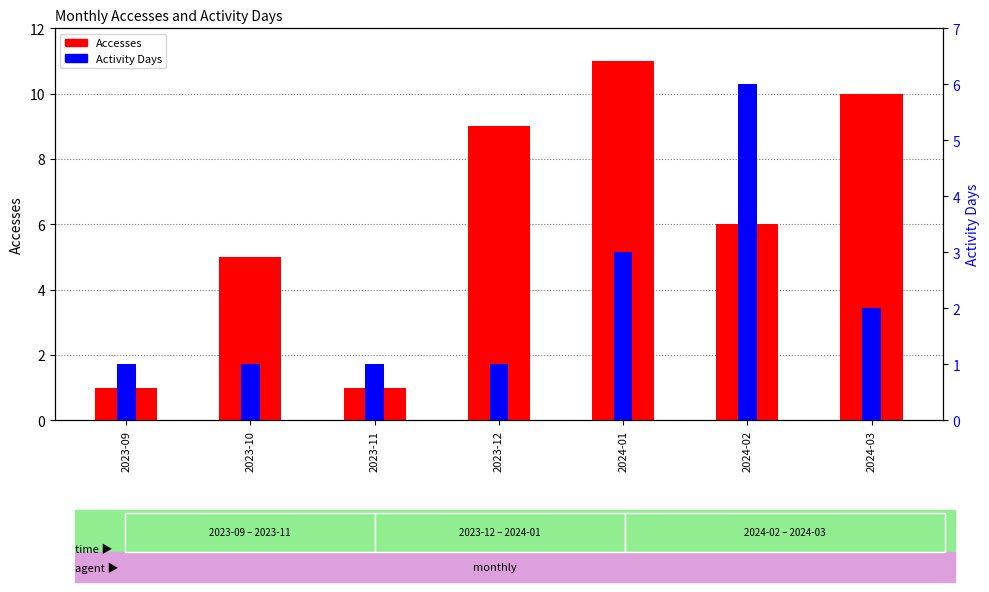

Does the chart contain stacked bars?

No